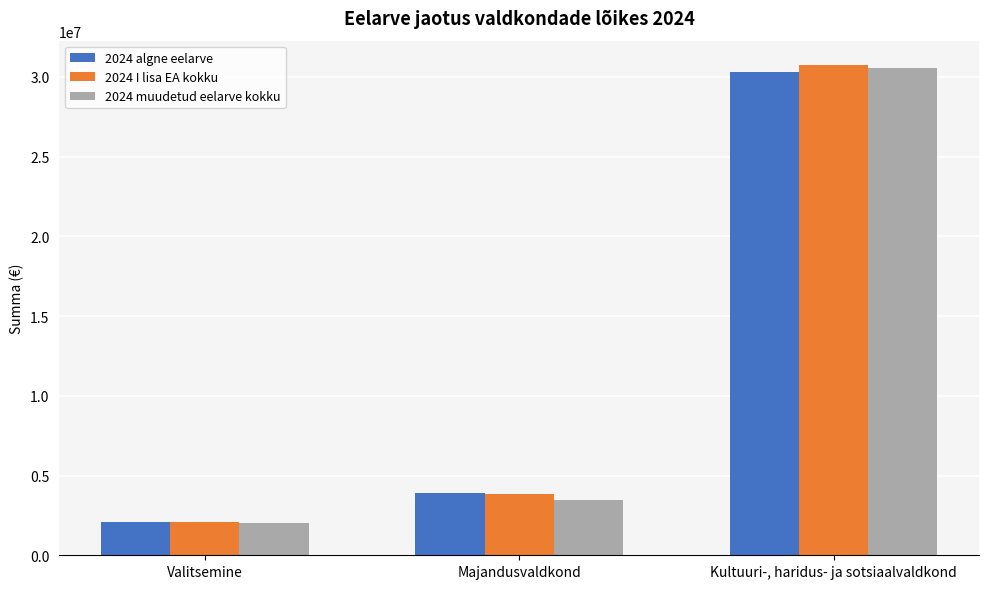

Does the chart contain stacked bars?

No